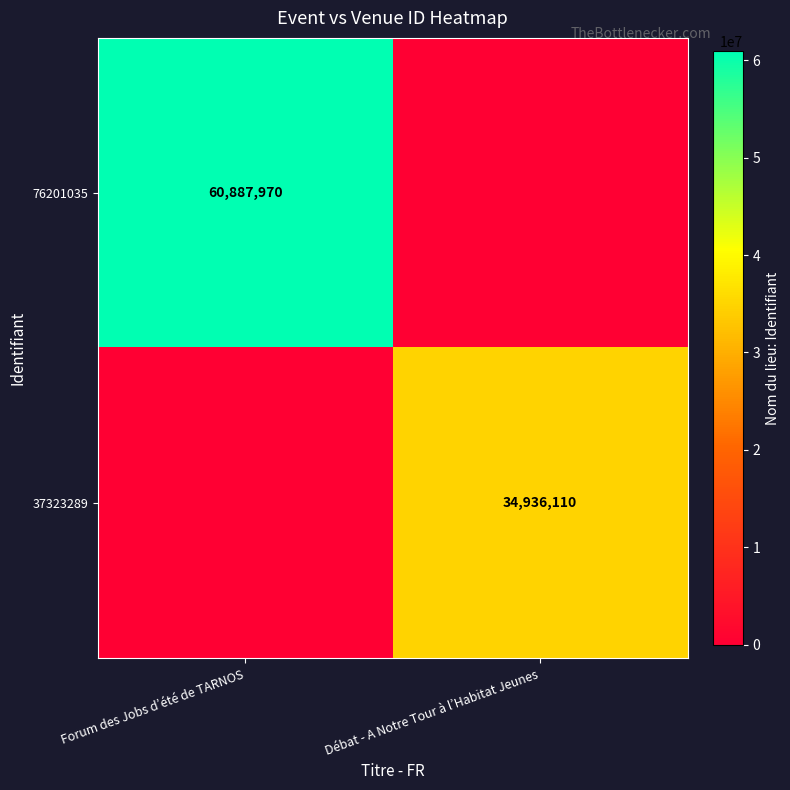

True or false: 76201035 has a value of 17479040 at Forum des Jobs d’été de TARNOS.

False